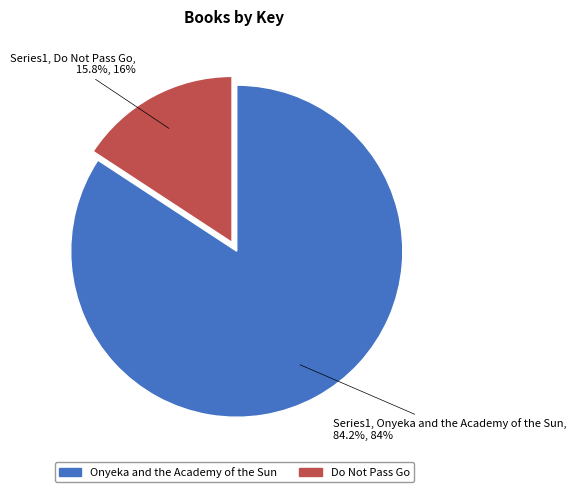

Which slice is the smallest?

Do Not Pass Go